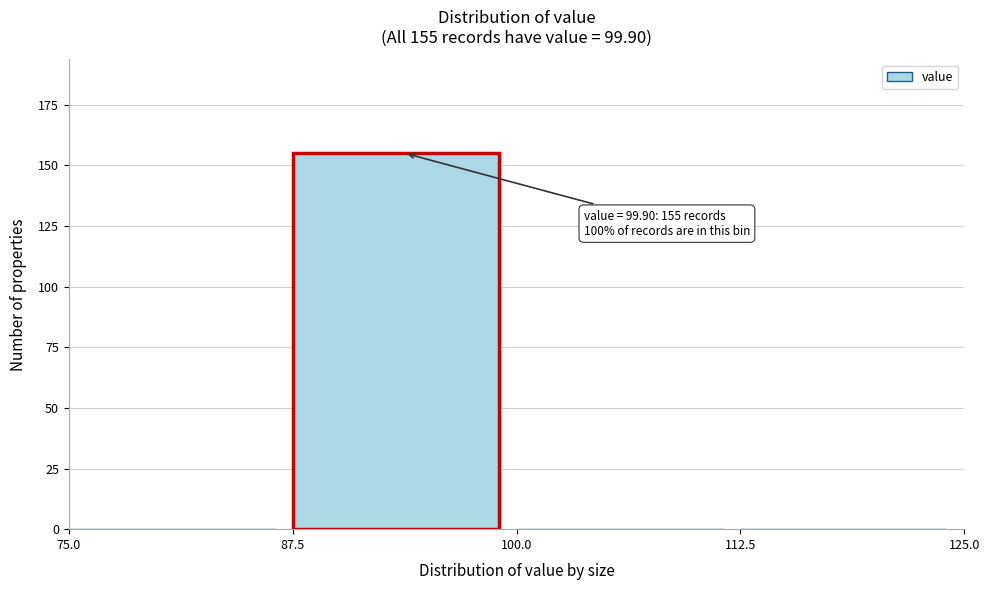

Which range on the x-axis has the tallest bar?

87.5 to 100.0